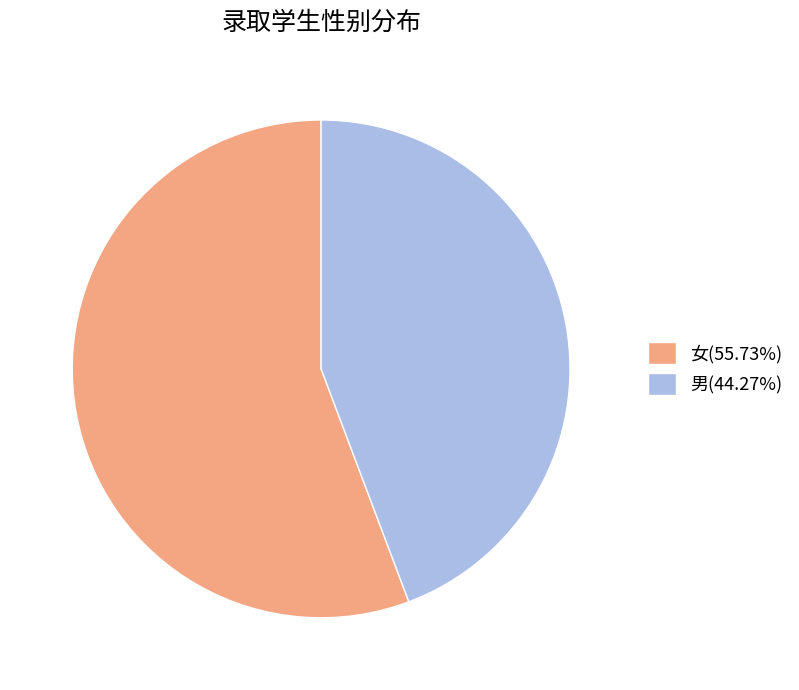

Rank the categories by value from lowest to highest.

男, 女